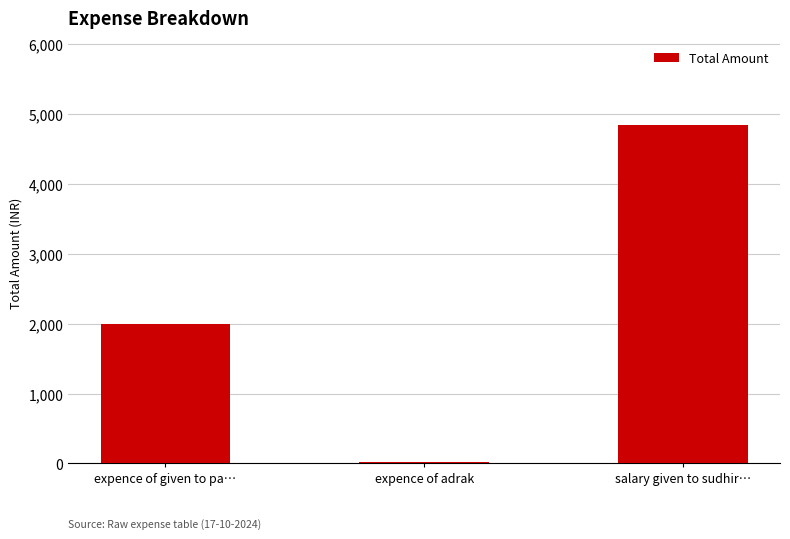

Reading right to left, list all the values displayed in this chart.

4835	25	2000